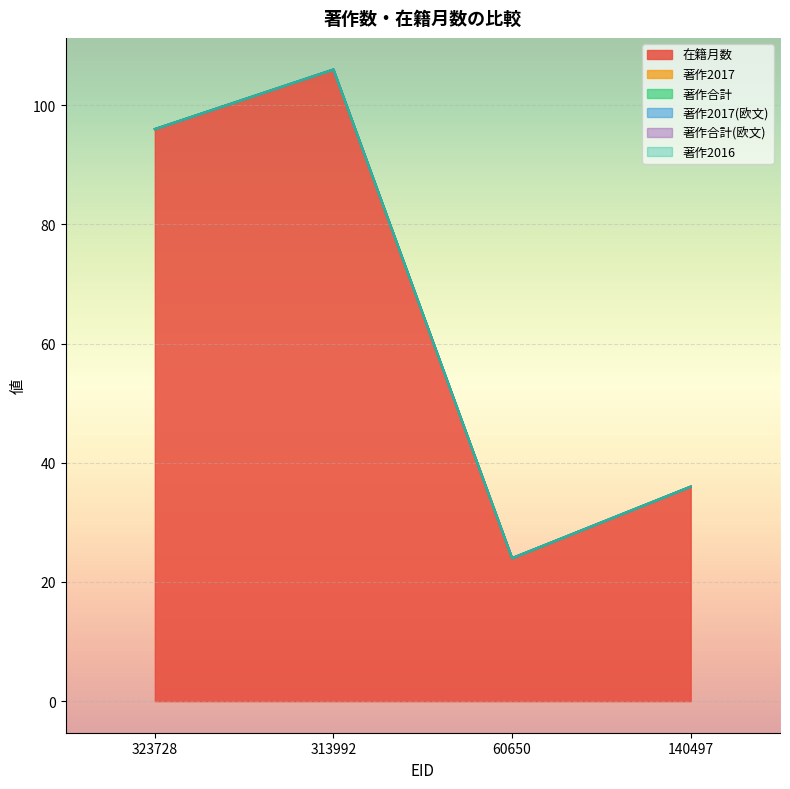

What position from the right is 140497?

1